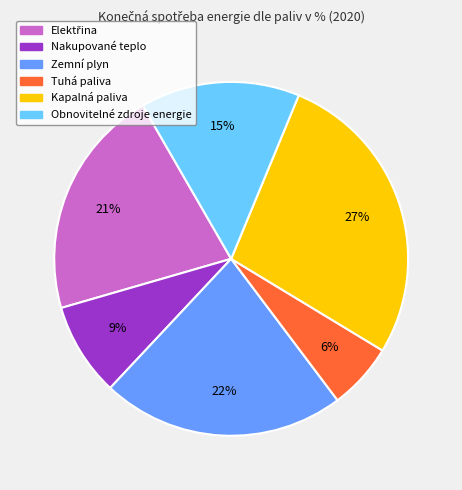

Approximately how many times larger is the value at Tuhá paliva compared to Zemní plyn?

0.3